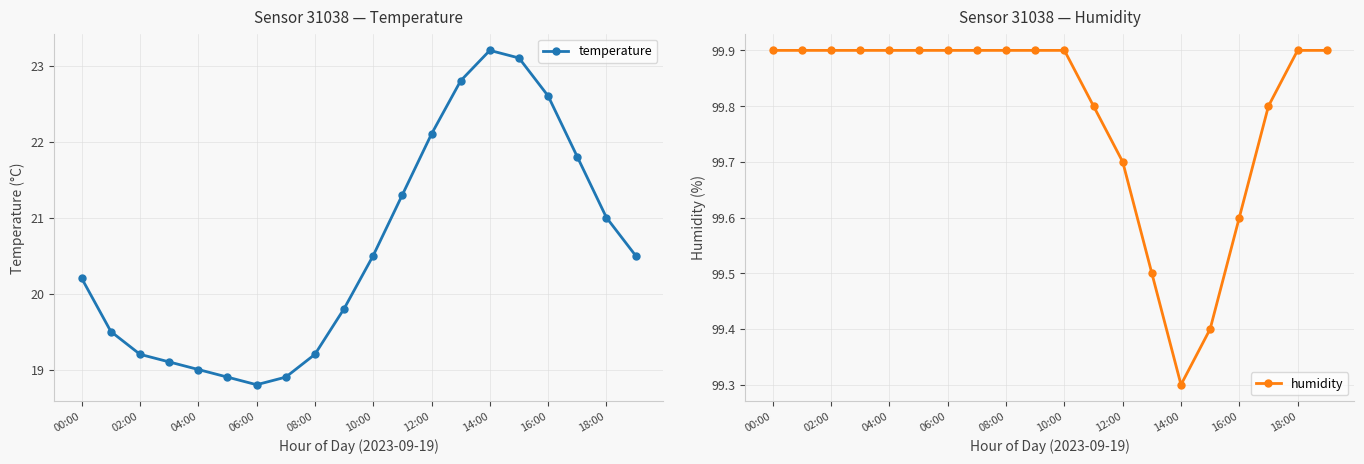

The value of temperature at 10:00 is 20.5. True or false?

True